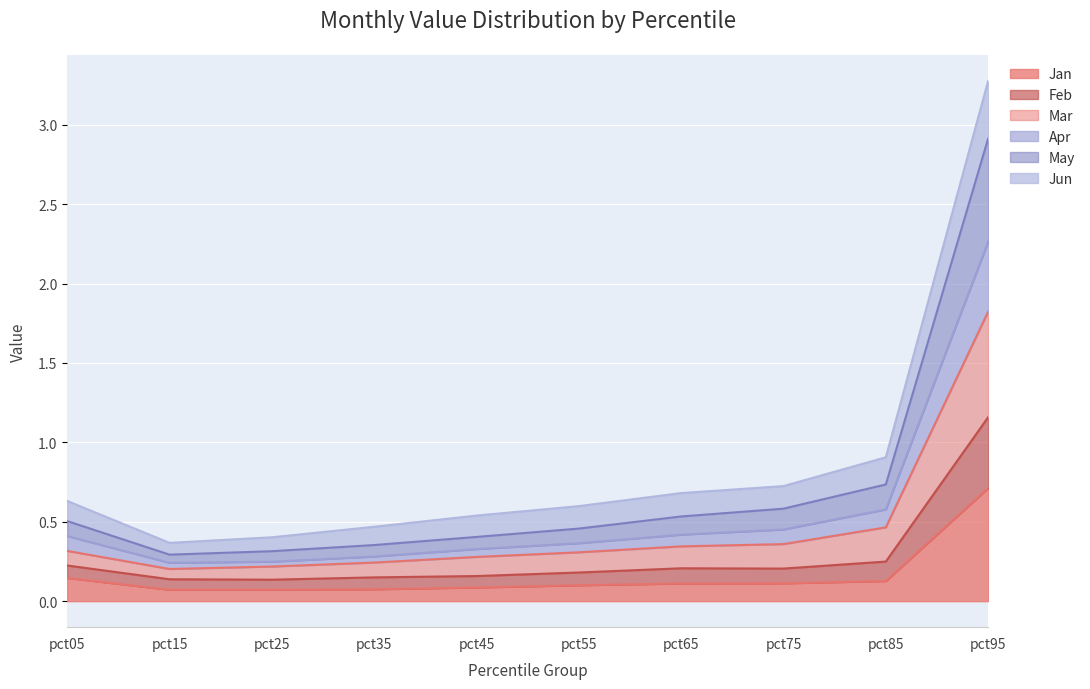

Count the Apr values in the range 0 to 1.

9